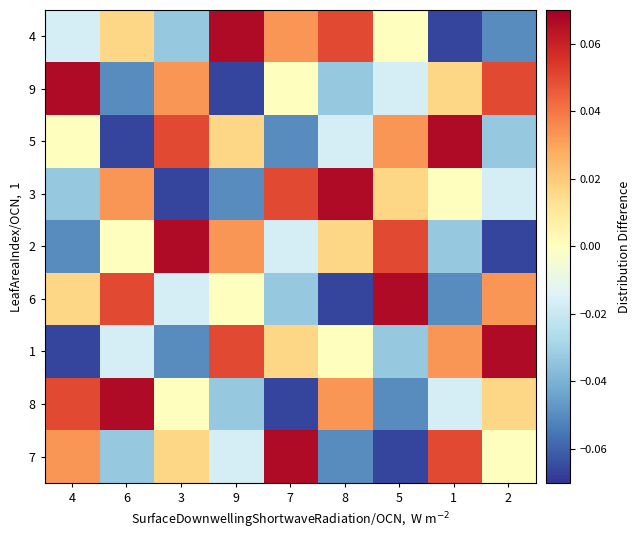

How many distinct data groups are displayed?

9